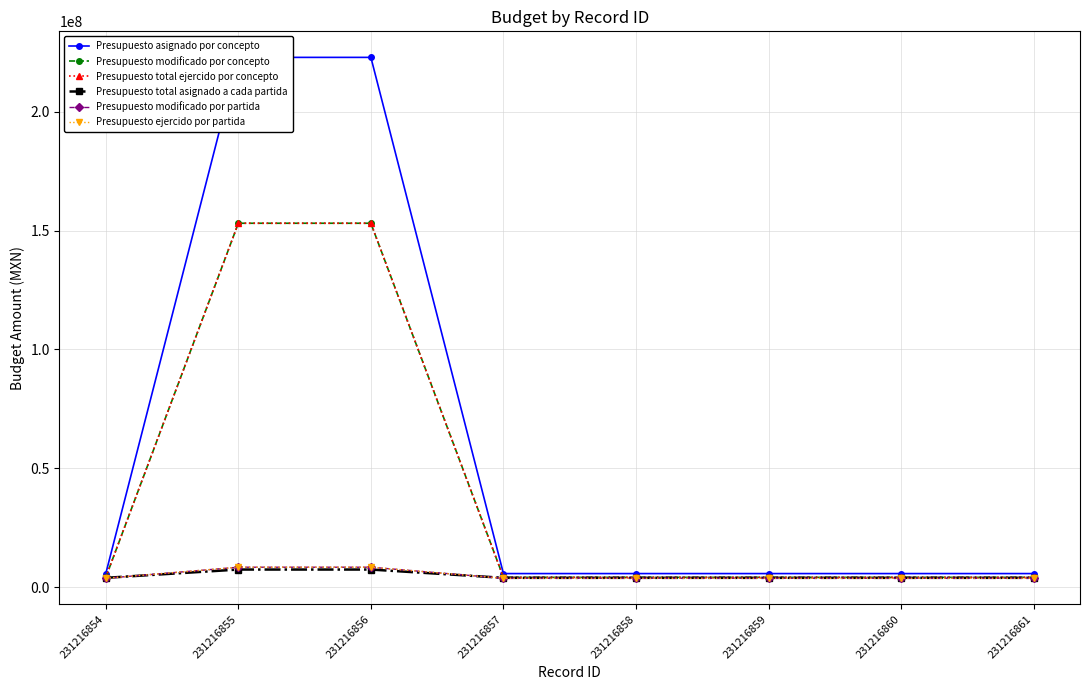

Rank the series at 231216855 from highest to lowest value.

Presupuesto asignado por concepto, Presupuesto modificado por concepto, Presupuesto total ejercido por concepto, Presupuesto modificado por partida, Presupuesto ejercido por partida, Presupuesto total asignado a cada partida